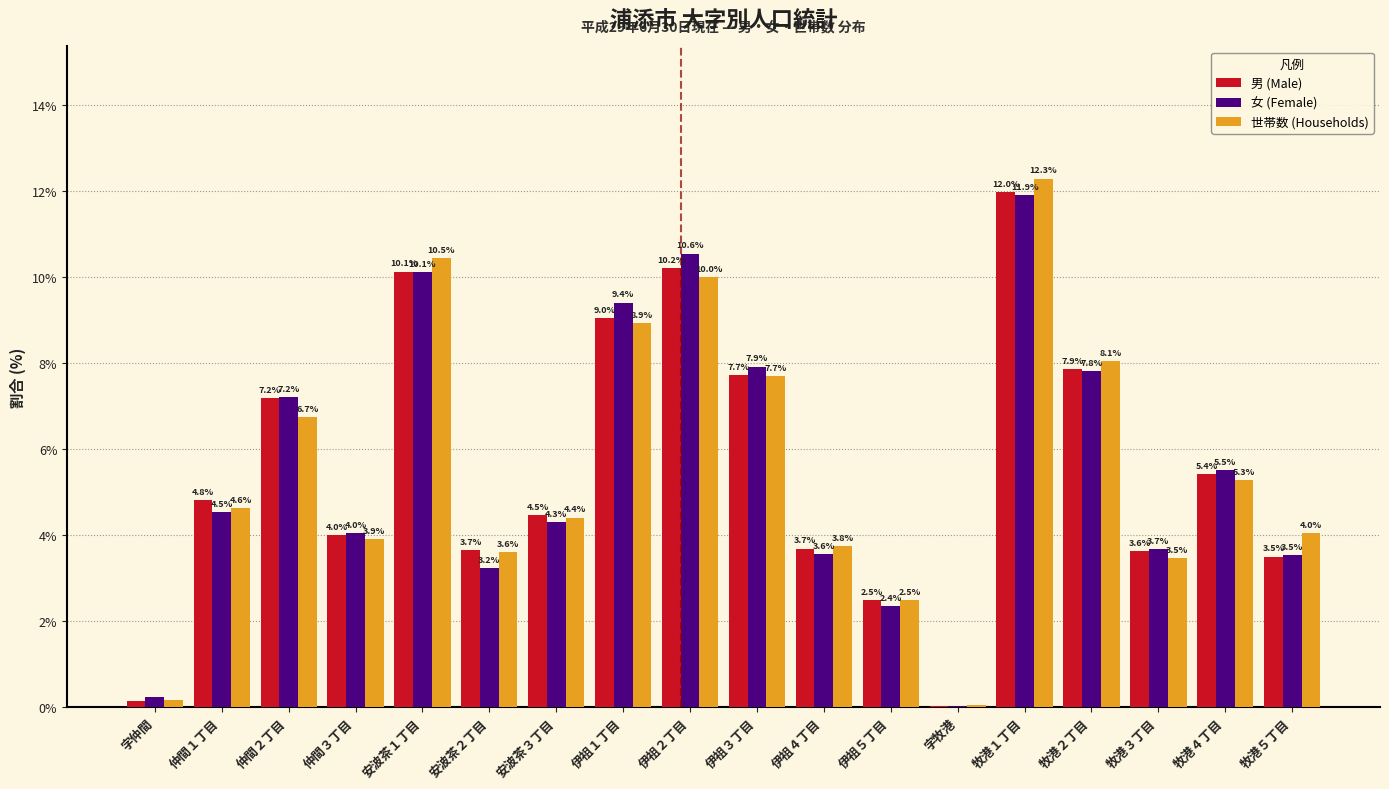

Is it true that 男 (Male) equals 5.4 at 牧港４丁目?

True